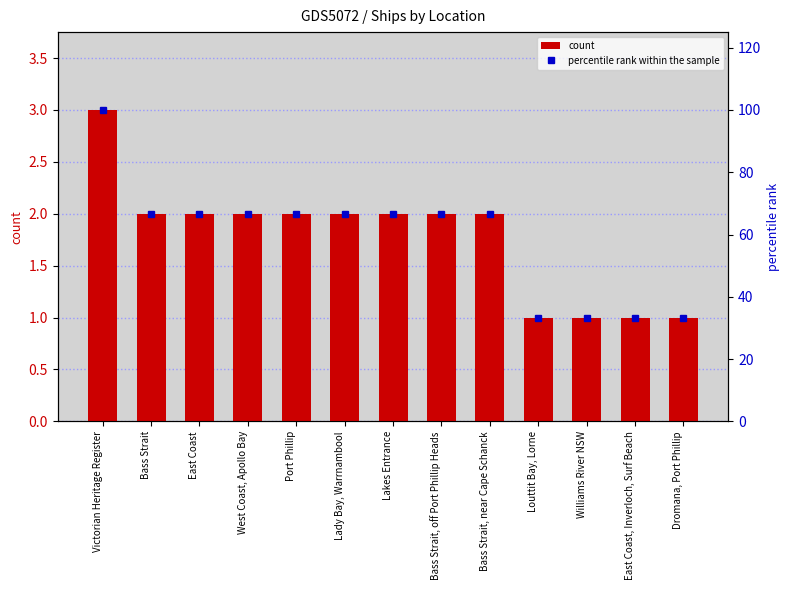

What is the sum of all count values?

23